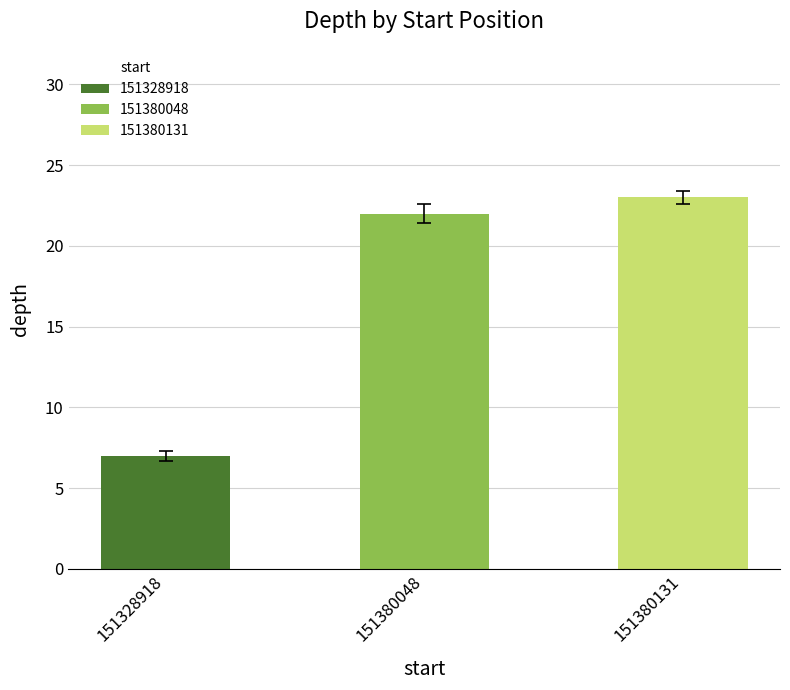

What is the ratio of the value at 151328918 to the value at 151380131?

0.3